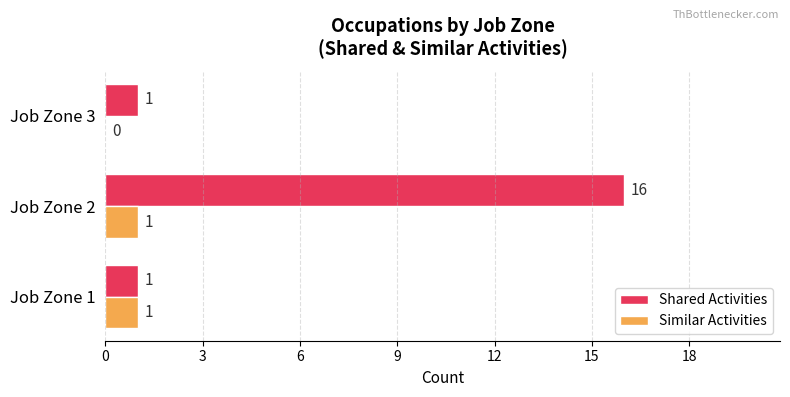

At which category is the sum across all series the highest?

Job Zone 2